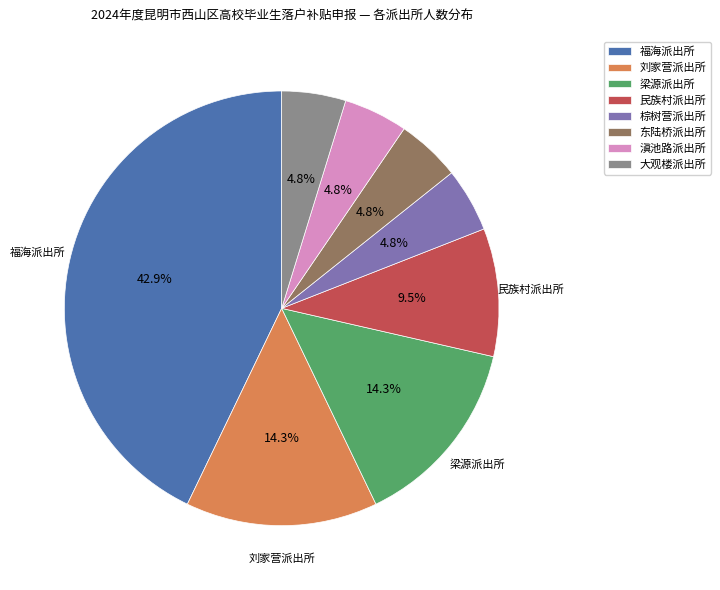

How much of the chart is everything except 棕树营派出所?

95.2%